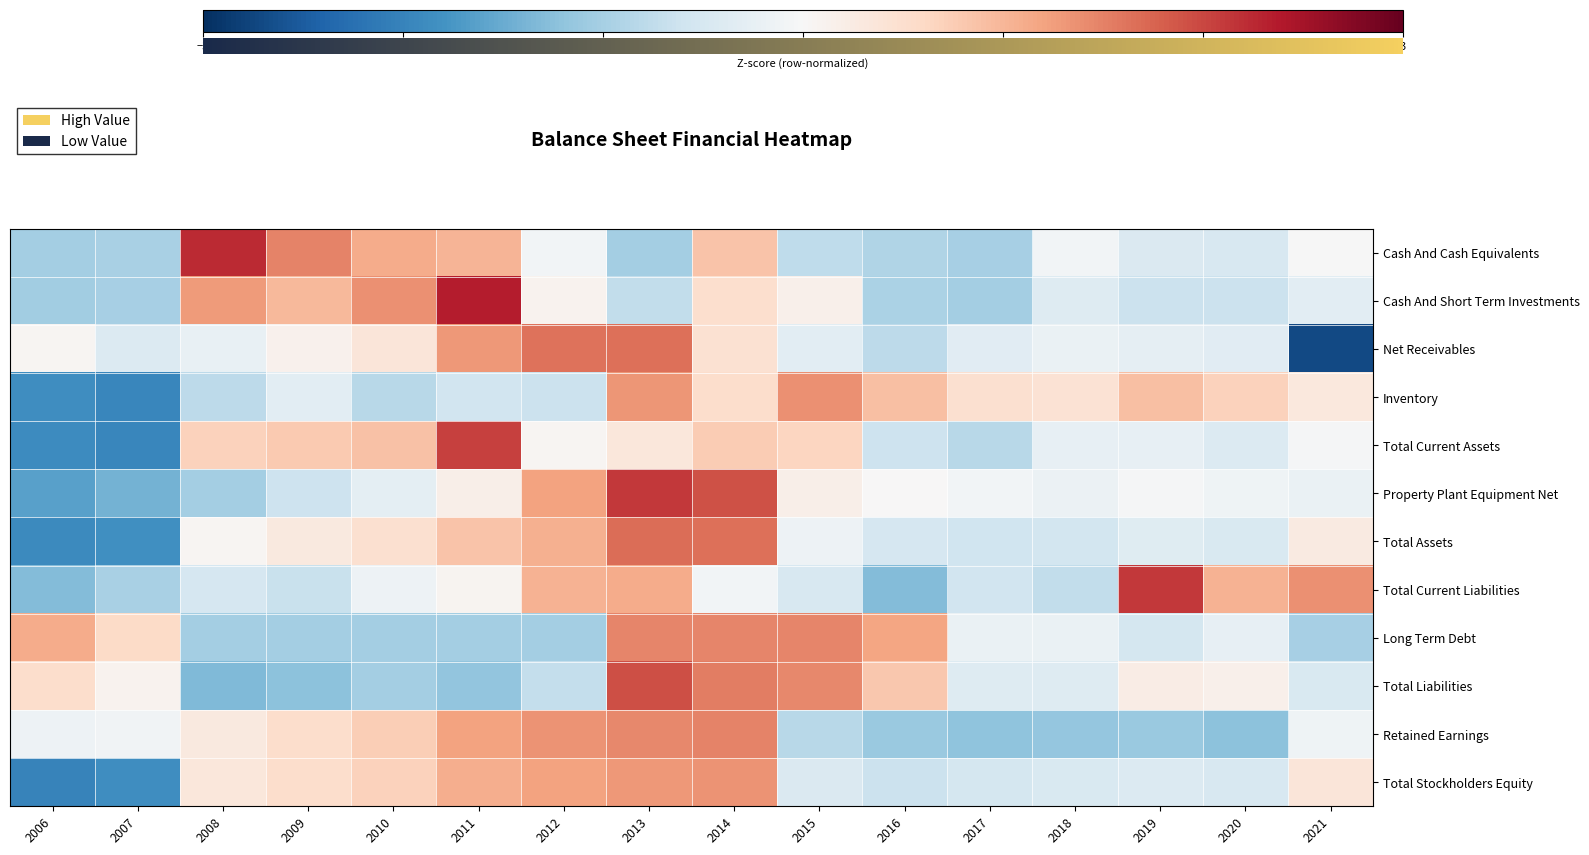

How many categories are shown in the chart?

16